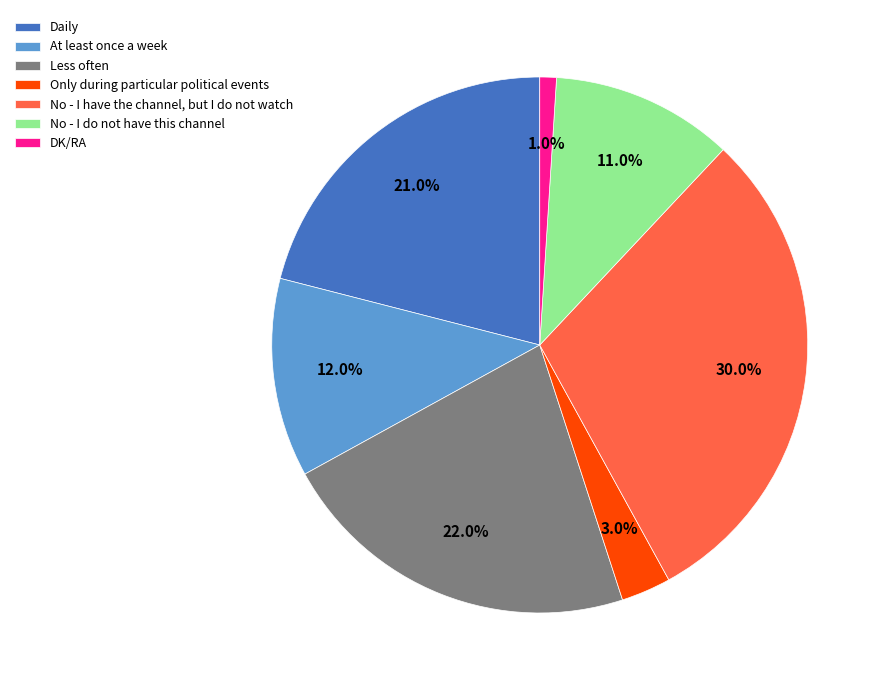

What is the ratio of the value at Less often to the value at DK/RA?

22.0